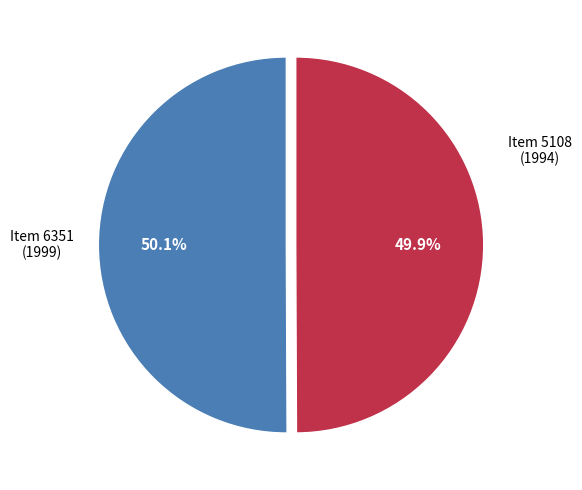

Is there a majority slice in this chart?

Yes